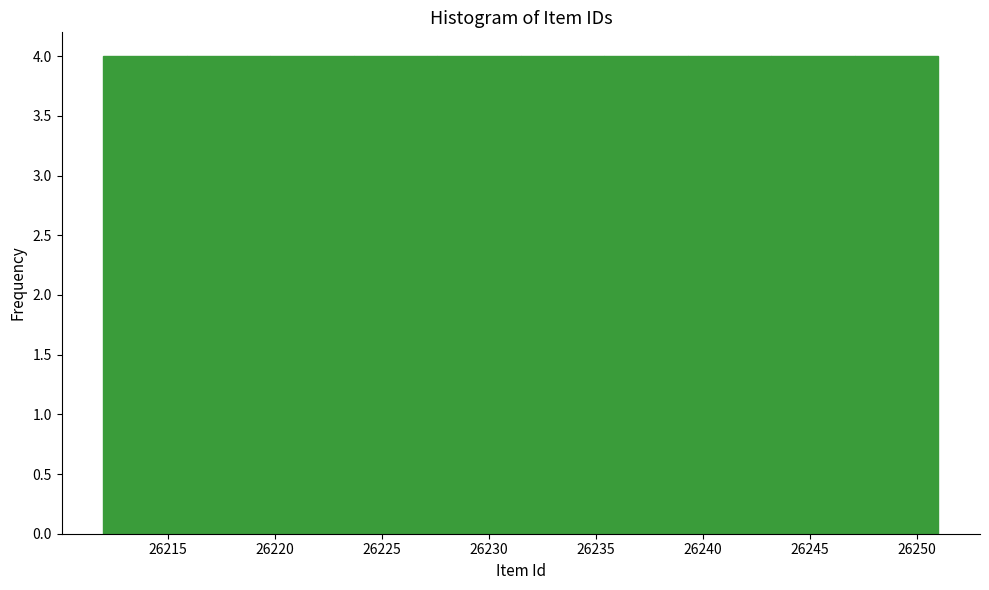

Reading left to right, transcribe this chart: for each bar, give the range it covers on the x-axis and its height. Neither the bar edges nor the heights are printed on the chart, so give them approximately, as read against the axes.

26212.0 to 26215.9: 4
26215.9 to 26219.8: 4
26219.8 to 26223.7: 4
26223.7 to 26227.6: 4
26227.6 to 26231.5: 4
26231.5 to 26235.4: 4
26235.4 to 26239.3: 4
26239.3 to 26243.2: 4
26243.2 to 26247.1: 4
26247.1 to 26251.0: 4